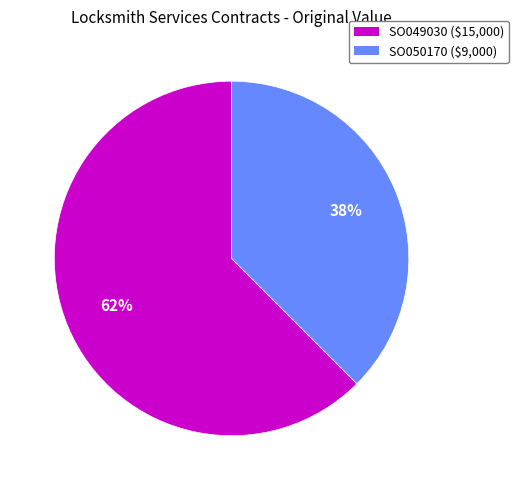

To the nearest percent, what percentage of the pie is SO049030?

62%